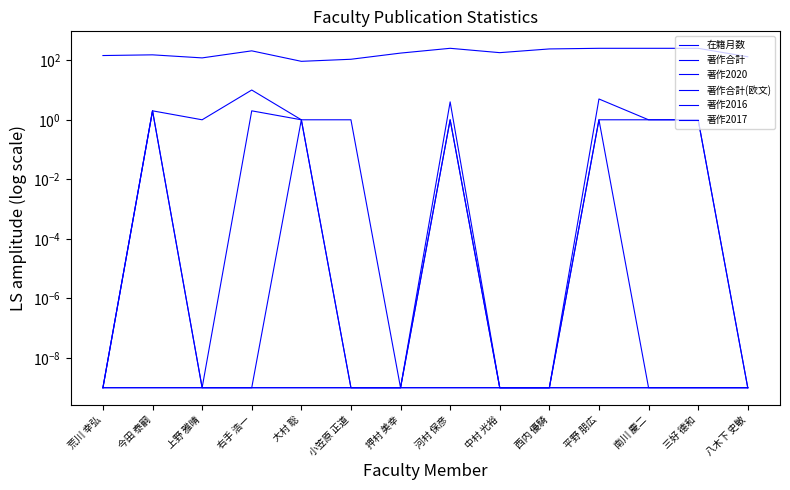

True or false: 著作2017 and 在籍月数 cross at least once.

False